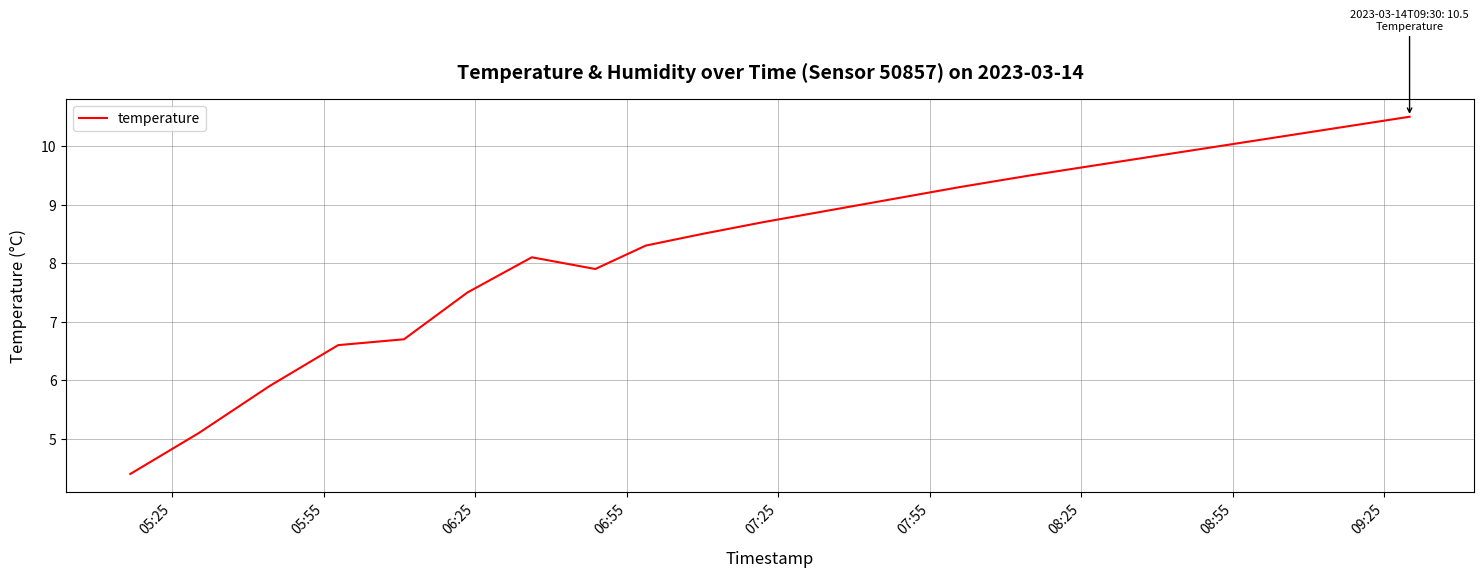

What is the greatest value displayed?

10.5